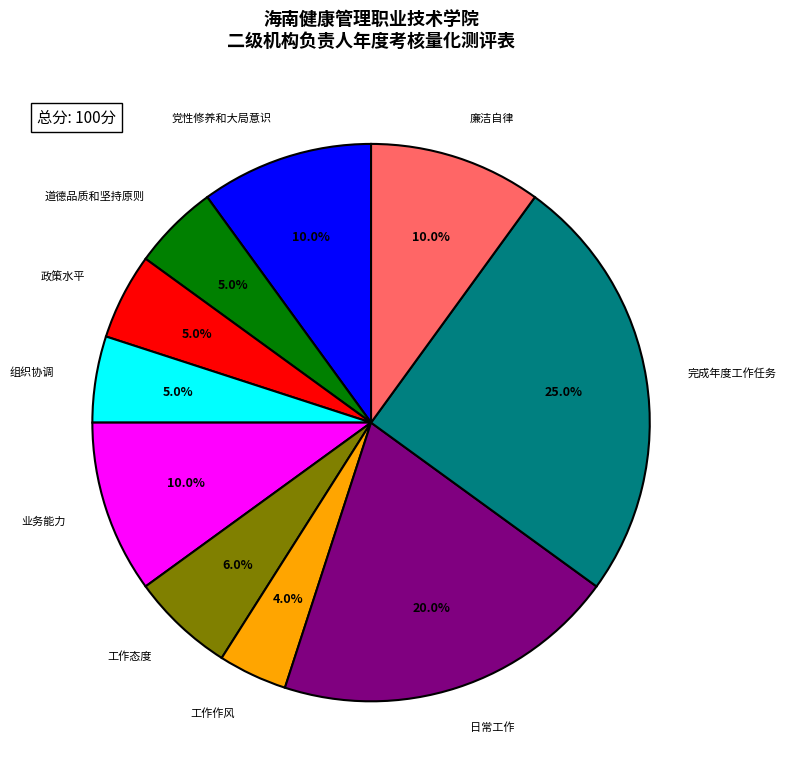

How many segments does this pie chart have?

10